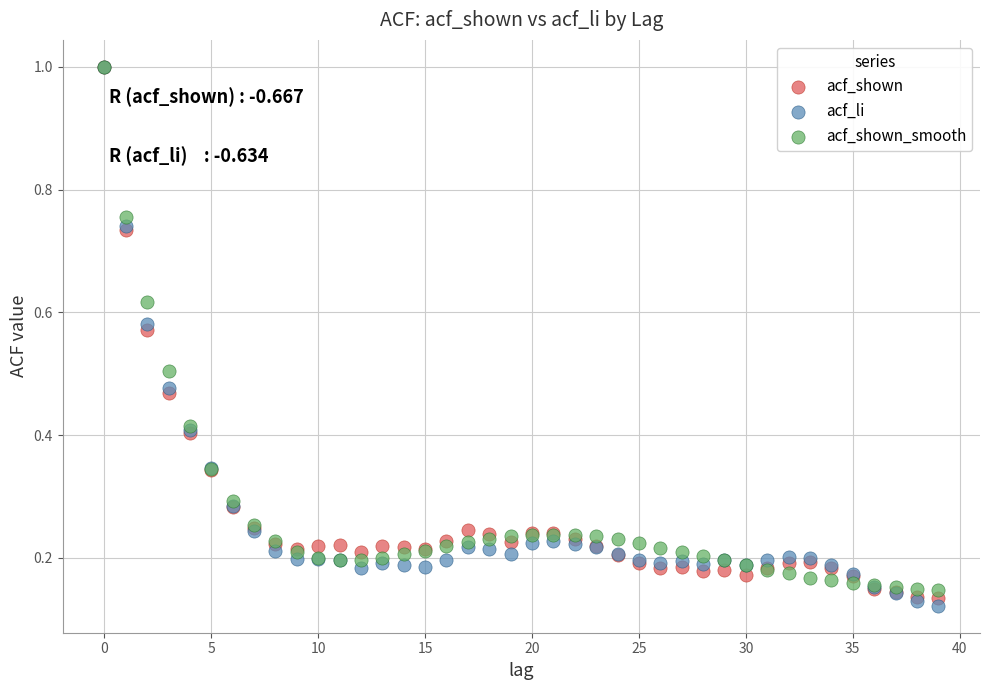

Which series has the widest spread of Y values?

acf_li